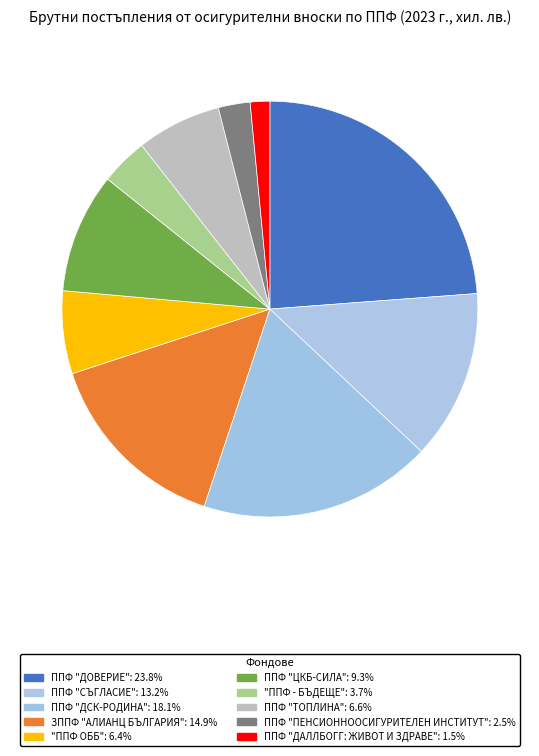

How many segments does this pie chart have?

10